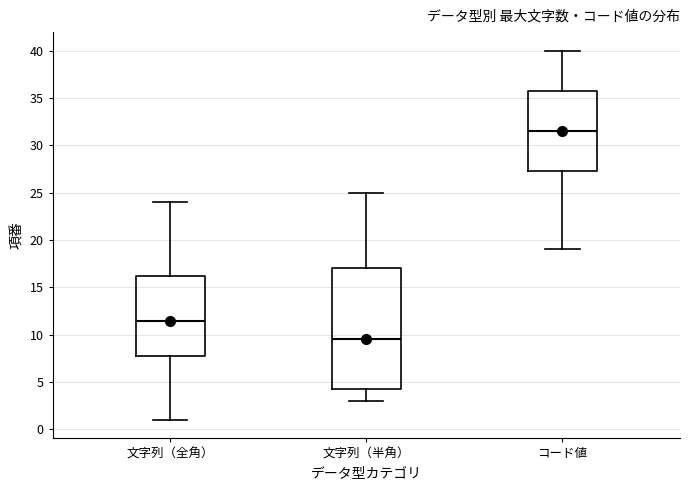

Where does the lower whisker of the box for 文字列（半角） end on the y-axis? The values are not printed on the chart, so give them approximately, as read against the axis.

3.0